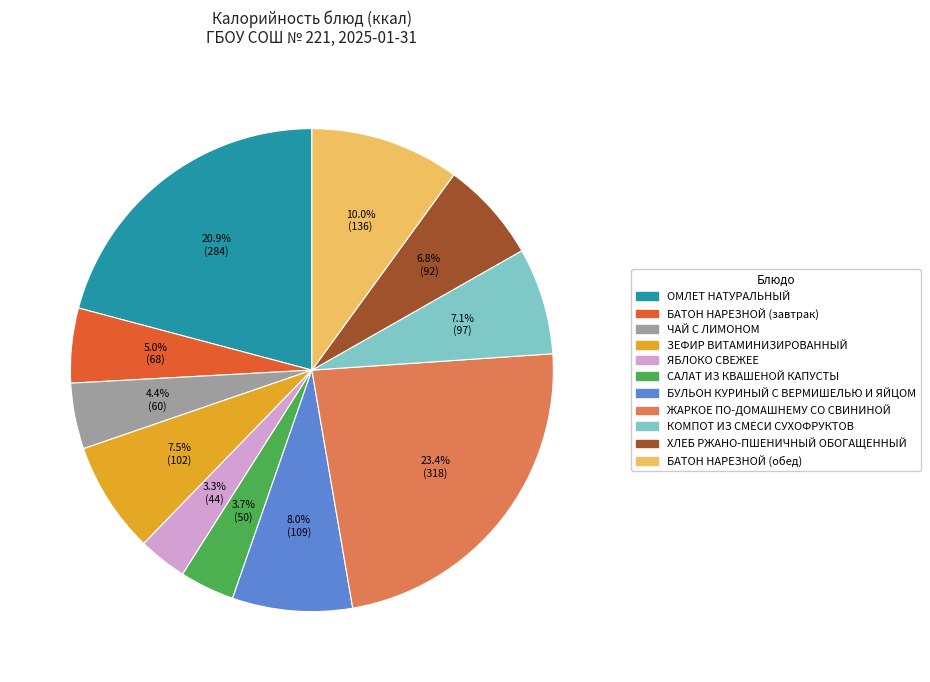

To the nearest percent, what is the difference between the largest and smallest slice percentages?

20%